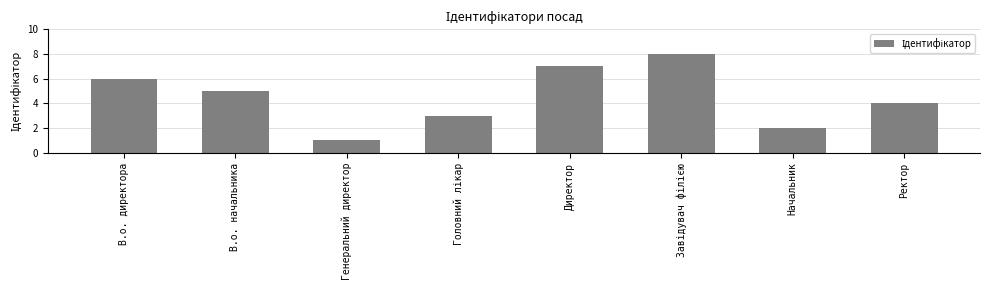

How many series are shown in this chart?

1